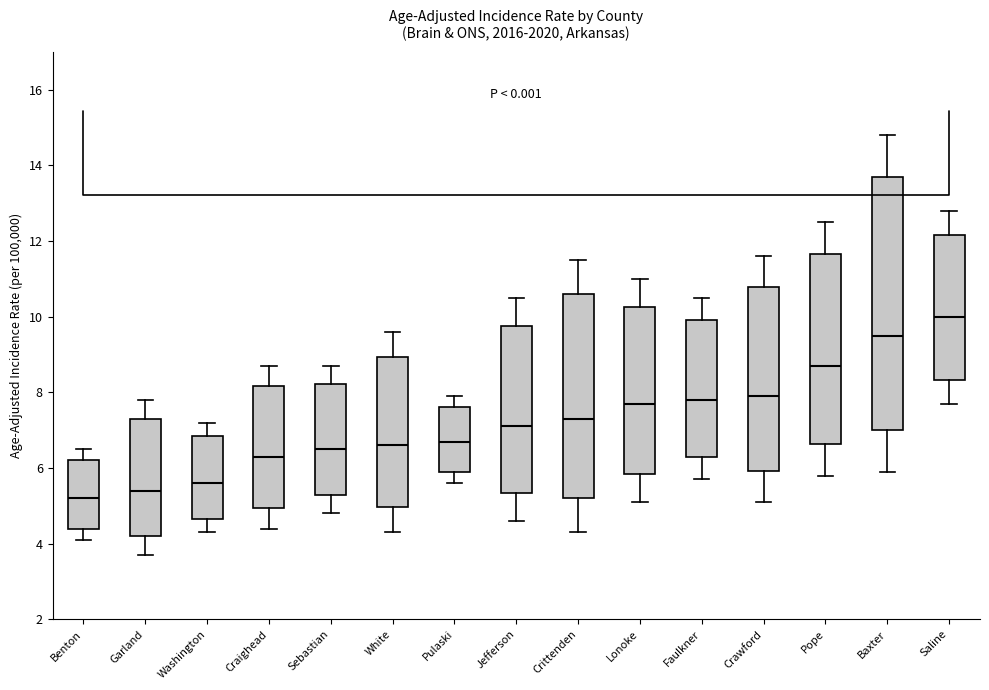

Reading left to right, transcribe this box plot: for each box, give where its median line is, the range the box spans, and where its two whiskers end, as read against the y-axis. The values are not printed on the chart, so give them approximately, as read against the axis.

Benton: median 5.2, box 4.4 to 6.2, whiskers 4.2 to 6.6
Garland: median 5.4, box 4.2 to 7.2, whiskers 3.8 to 7.8
Washington: median 5.6, box 4.6 to 6.8, whiskers 4.4 to 7.2
Craighead: median 6.4, box 5.0 to 8.2, whiskers 4.4 to 8.8
Sebastian: median 6.6, box 5.2 to 8.2, whiskers 4.8 to 8.8
White: median 6.6, box 5.0 to 9.0, whiskers 4.4 to 9.6
Pulaski: median 6.8, box 5.8 to 7.6, whiskers 5.6 to 8.0
Jefferson: median 7.2, box 5.4 to 9.8, whiskers 4.6 to 10.6
Crittenden: median 7.4, box 5.2 to 10.6, whiskers 4.4 to 11.6
Lonoke: median 7.8, box 5.8 to 10.2, whiskers 5.2 to 11.0
Faulkner: median 7.8, box 6.4 to 10.0, whiskers 5.8 to 10.6
Crawford: median 8.0, box 6.0 to 10.8, whiskers 5.2 to 11.6
Pope: median 8.8, box 6.6 to 11.6, whiskers 5.8 to 12.6
Baxter: median 9.6, box 7.0 to 13.6, whiskers 6.0 to 14.8
Saline: median 10.0, box 8.4 to 12.2, whiskers 7.8 to 12.8